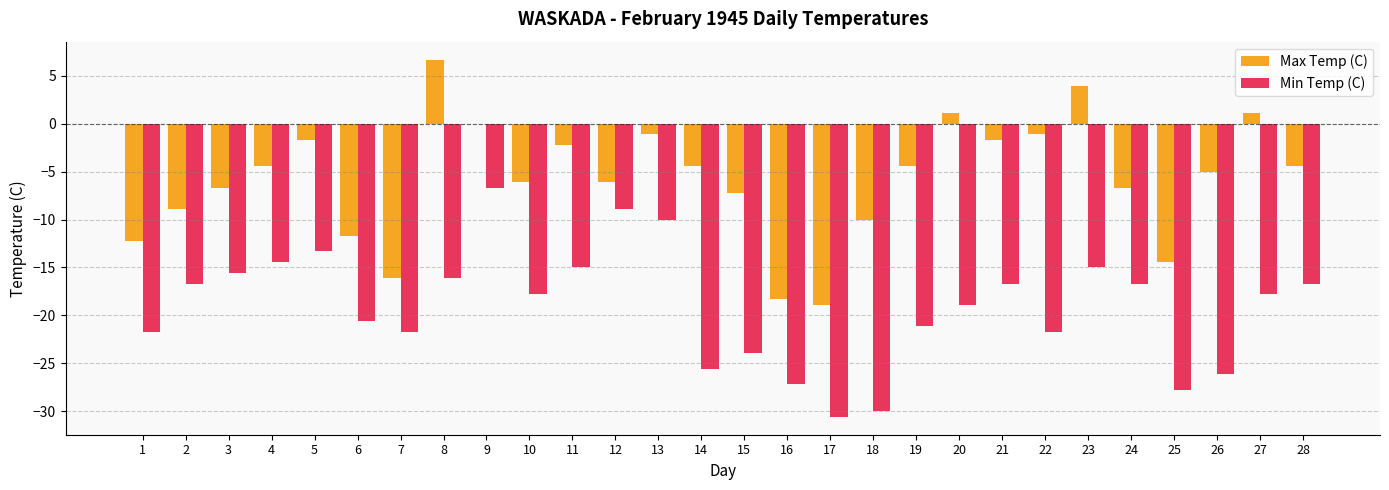

Which category has the highest value in the Max Temp (C) series?

8